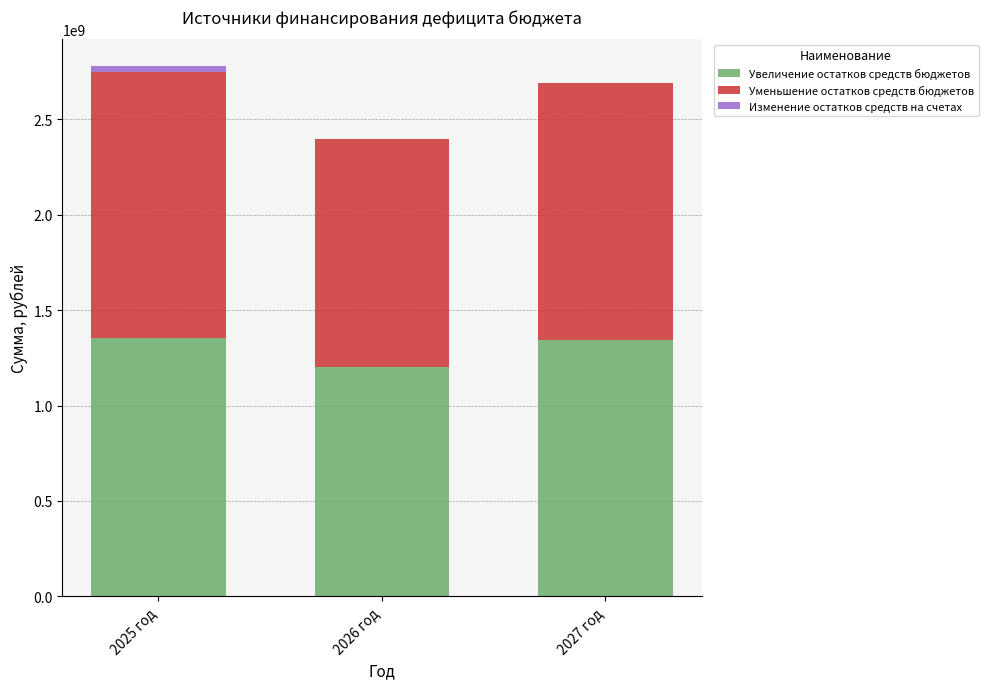

Where is Увеличение остатков средств бюджетов nearest to the value 1277704771?

2027 год